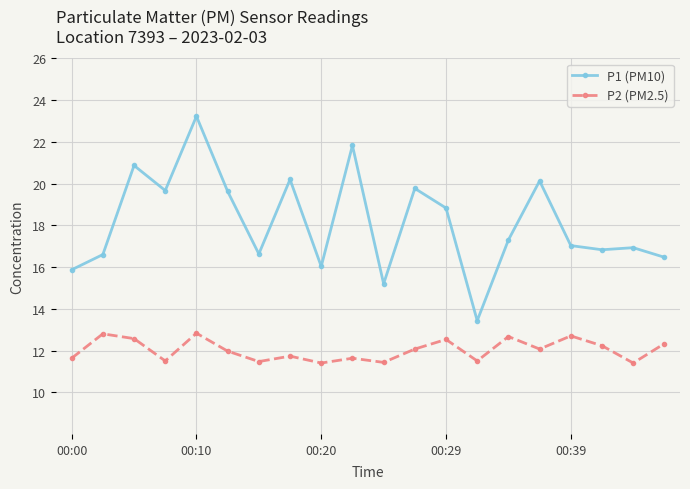

What is the value of the P1 (PM10) point at the 7th from the left?

16.6